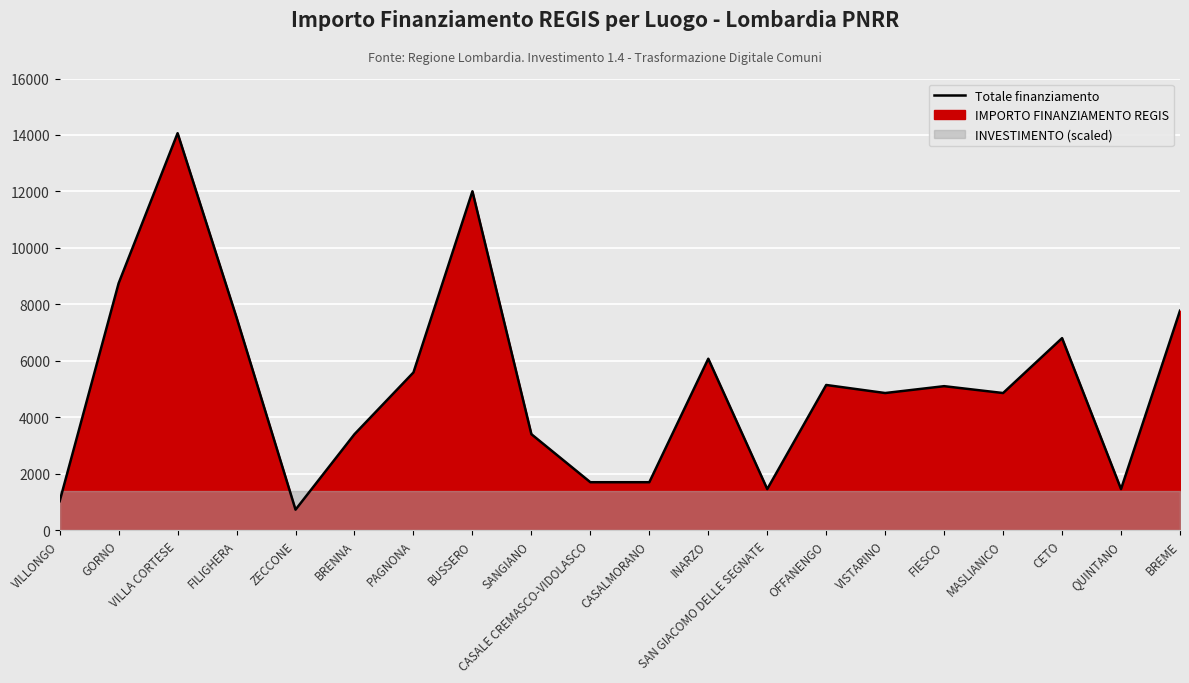

Reading left to right, list all the values displayed in this chart.

VILLONGO=1029	GORNO=8748	VILLA CORTESE=14063	FILIGHERA=7533	ZECCONE=729	BRENNA=3402	PAGNONA=5589	BUSSERO=12005	SANGIANO=3402	CASALE CREMASCO-VIDOLASCO=1701	CASALMORANO=1701	INARZO=6075	SAN GIACOMO DELLE SEGNATE=1458	OFFANENGO=5145	VISTARINO=4860	FIESCO=5103	MASLIANICO=4860	CETO=6804	QUINTANO=1458	BREME=7776